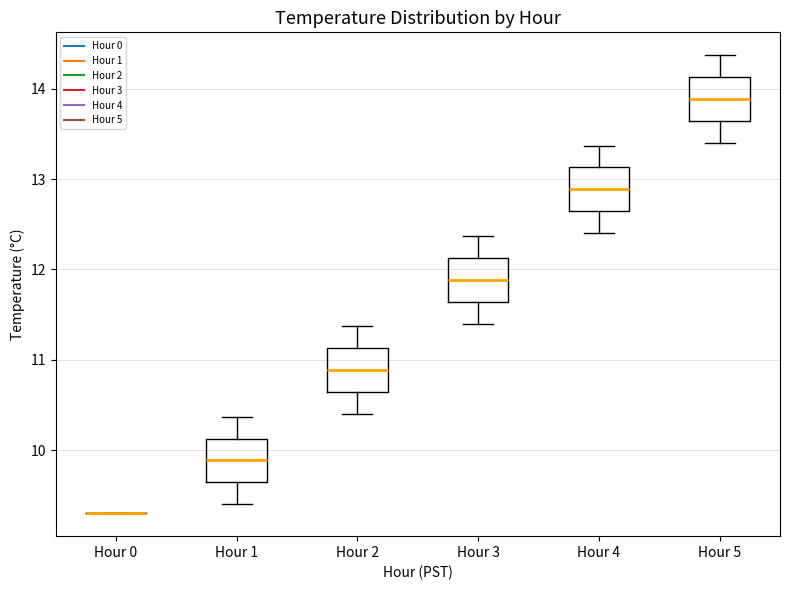

Reading left to right, transcribe this box plot: for each box, give where its median line is, the range the box spans, and where its two whiskers end, as read against the y-axis. The values are not printed on the chart, so give them approximately, as read against the axis.

Hour 0: box collapsed to a line at 9.3, whiskers 9.3 to 9.3
Hour 1: median 9.9, box 9.6 to 10.1, whiskers 9.4 to 10.4
Hour 2: median 10.9, box 10.6 to 11.1, whiskers 10.4 to 11.4
Hour 3: median 11.9, box 11.6 to 12.1, whiskers 11.4 to 12.4
Hour 4: median 12.9, box 12.6 to 13.1, whiskers 12.4 to 13.4
Hour 5: median 13.9, box 13.6 to 14.1, whiskers 13.4 to 14.4